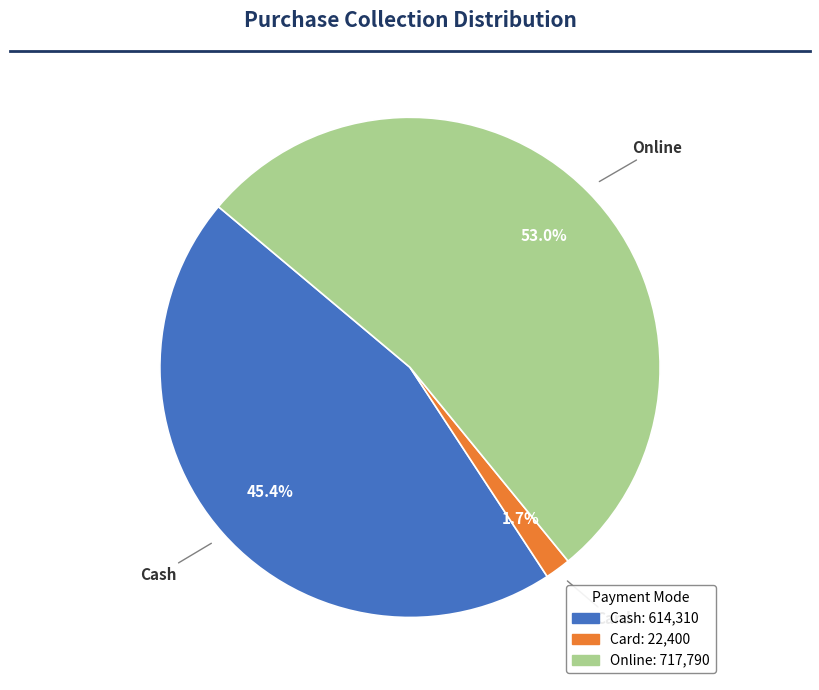

Which slice represents more than half of the pie?

Online